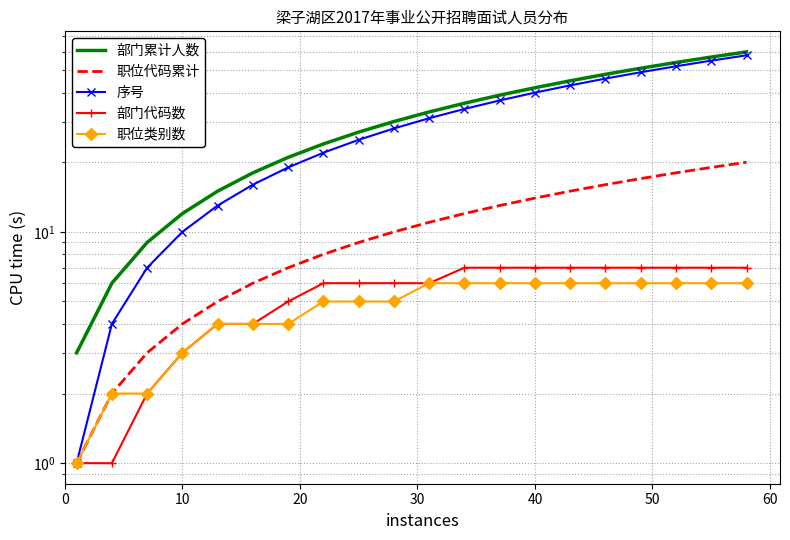

True or false: 部门累计人数 and 职位类别数 intersect in this chart.

False